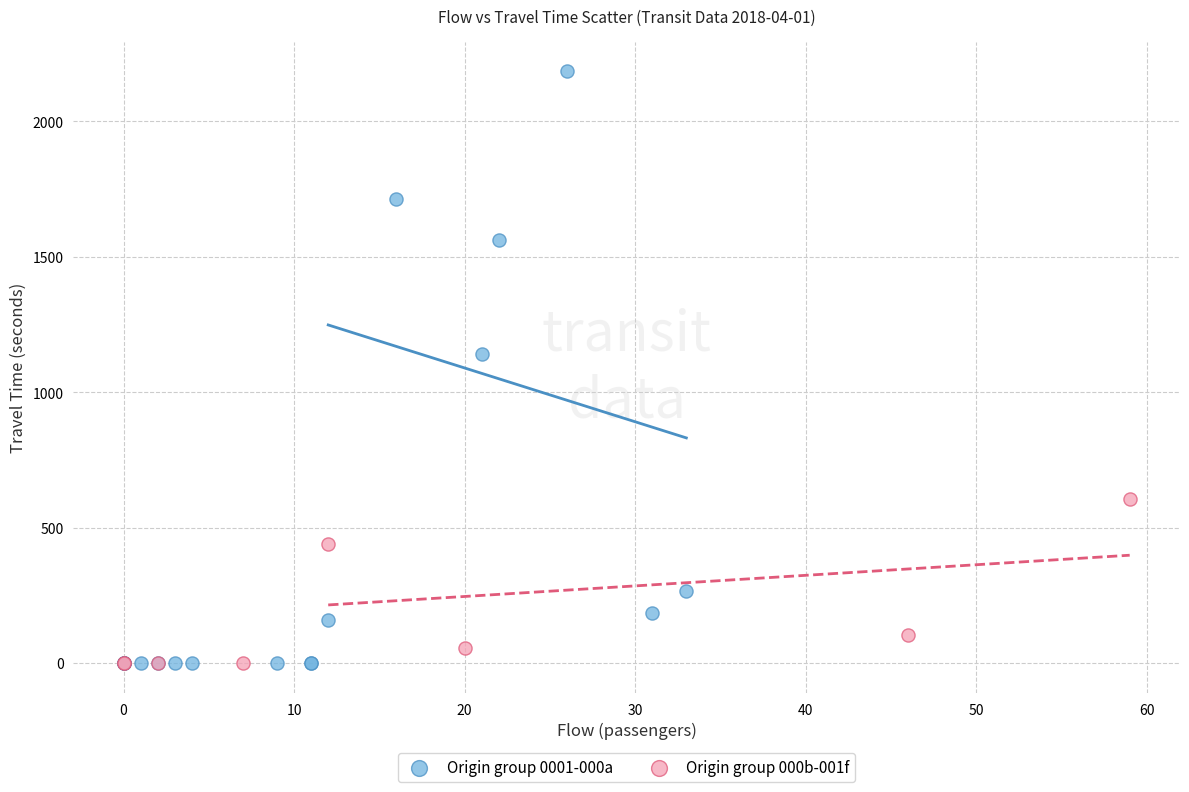

Which series has the largest Y range (max minus min)?

Origin group 0001-000a